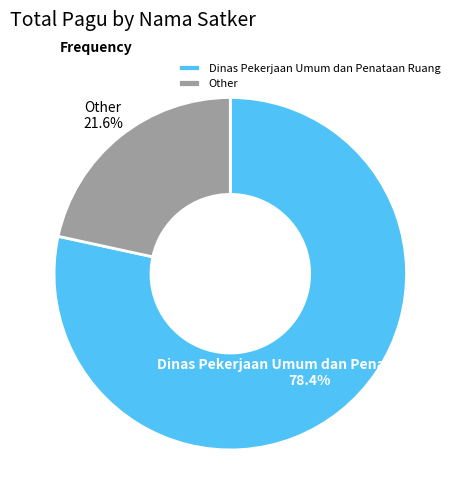

Rank the categories by value from lowest to highest.

Other, Dinas Pekerjaan Umum dan Penataan Ruang